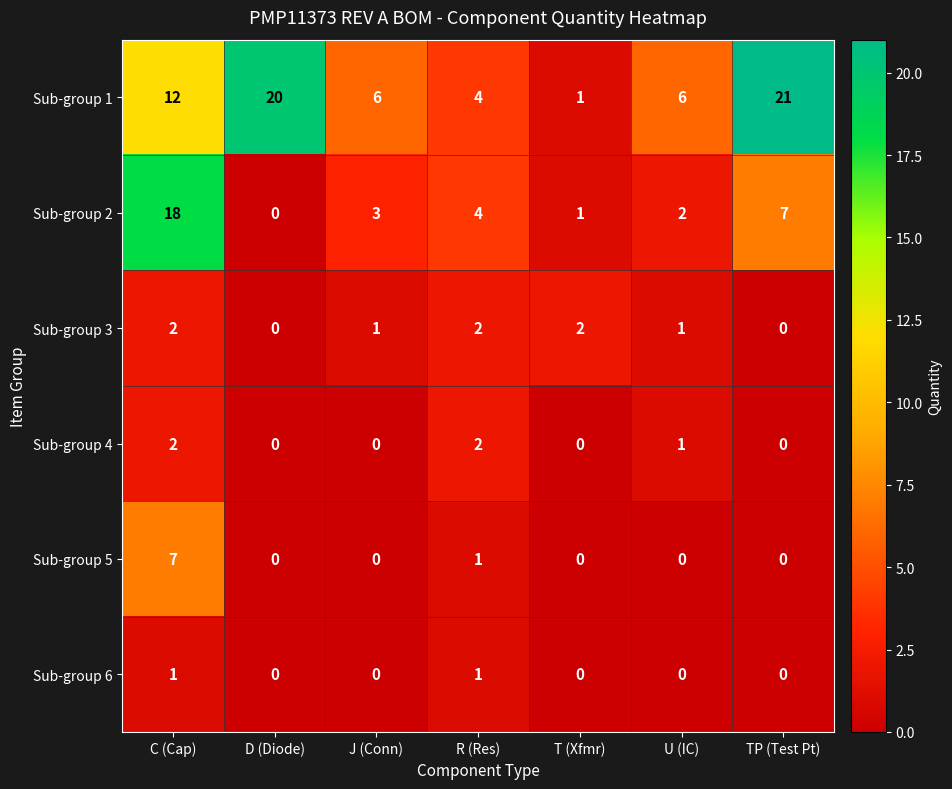

What is the sum of the Sub-group 1 values at J (Conn) and U (IC)?

12